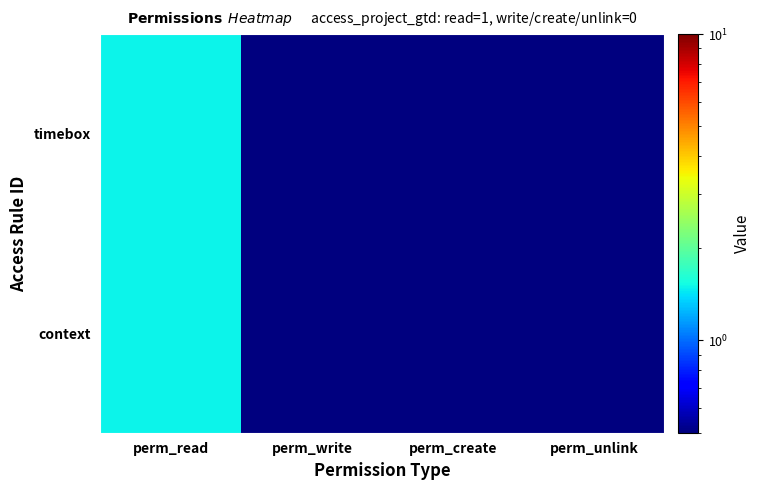

Which series has the largest total across all categories?

context